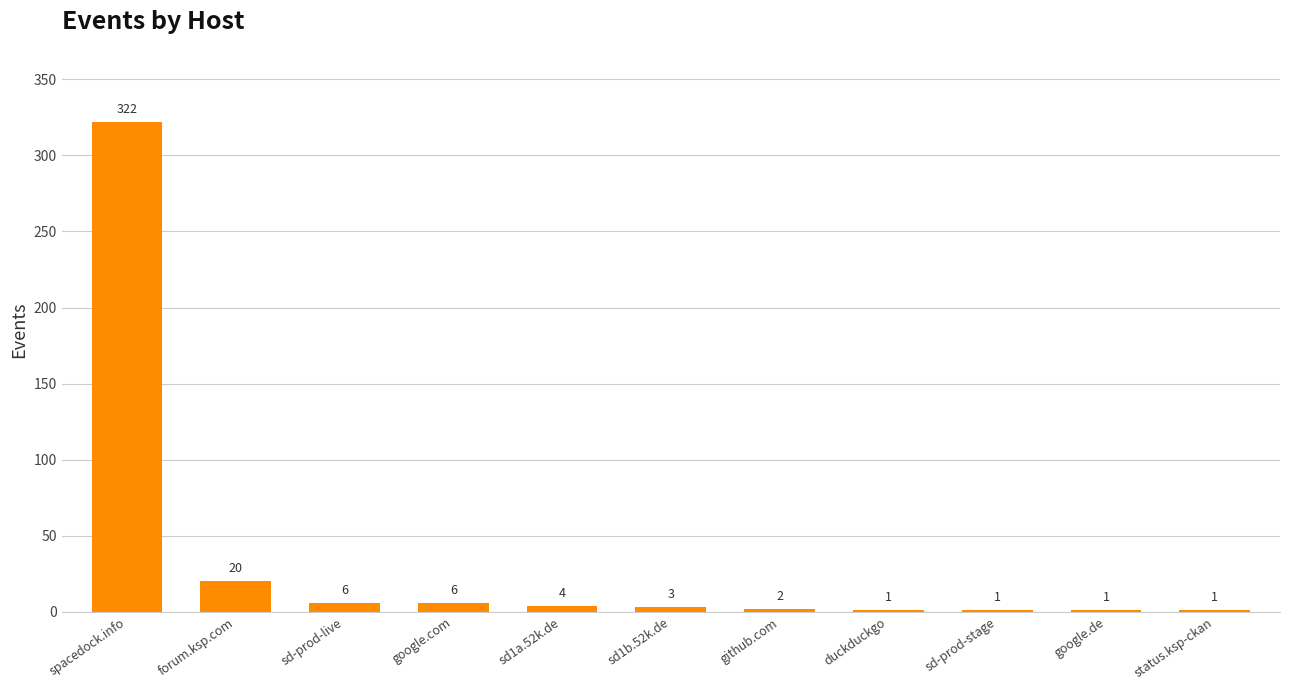

Reading left to right, extract all data points from this chart.

spacedock.info=322	forum.ksp.com=20	sd-prod-live=6	google.com=6	sd1a.52k.de=4	sd1b.52k.de=3	github.com=2	duckduckgo=1	sd-prod-stage=1	google.de=1	status.ksp-ckan=1